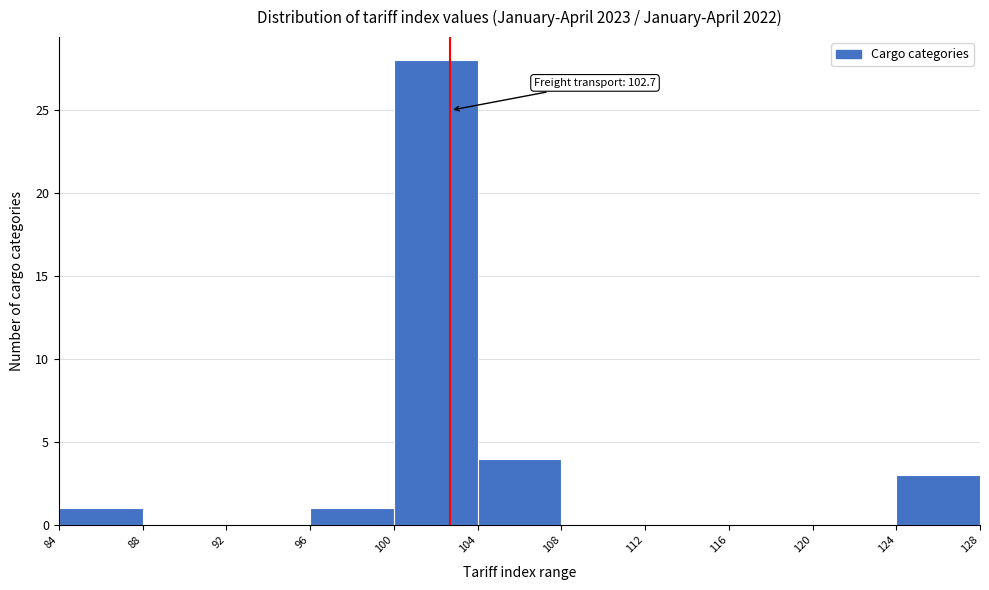

Which range on the x-axis has the tallest bar?

100 to 104